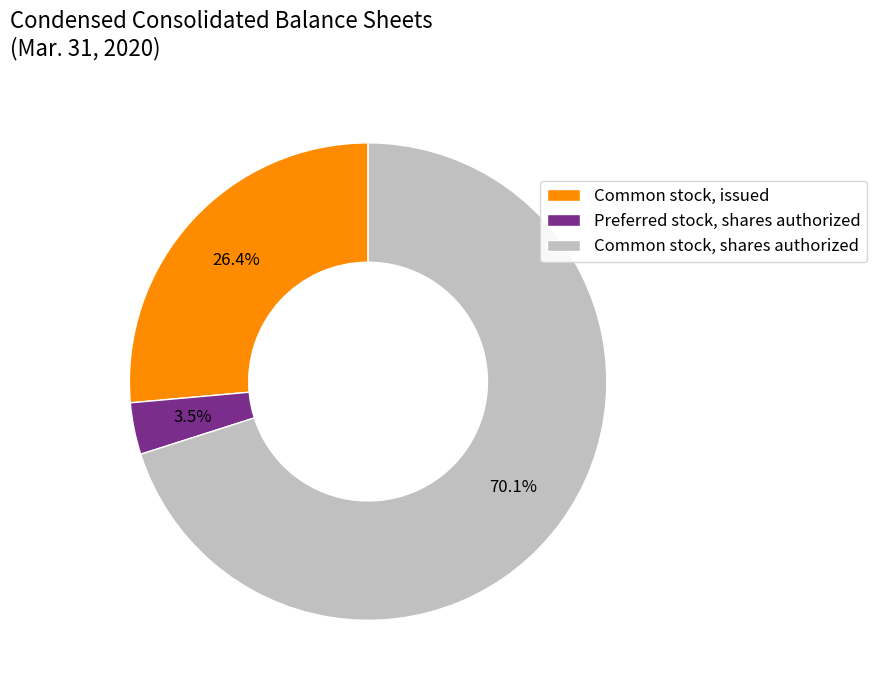

Does Common stock, issued account for over 50% of the chart?

No